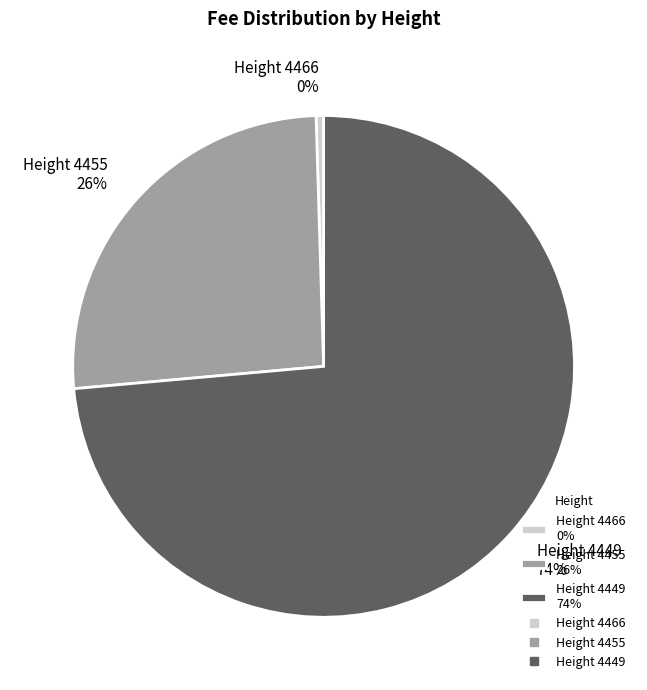

Combined, do Height 4455 26% and Height 4449 74% account for over 50%?

Yes